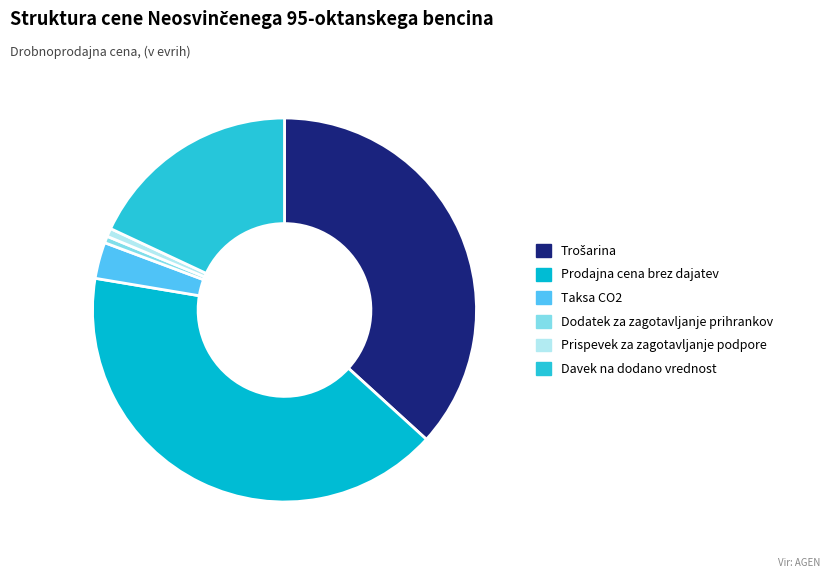

Rank the categories by value from highest to lowest.

Prodajna cena brez dajatev, Trošarina, Davek na dodano vrednost, Taksa CO2, Prispevek za zagotavljanje podpore, Dodatek za zagotavljanje prihrankov